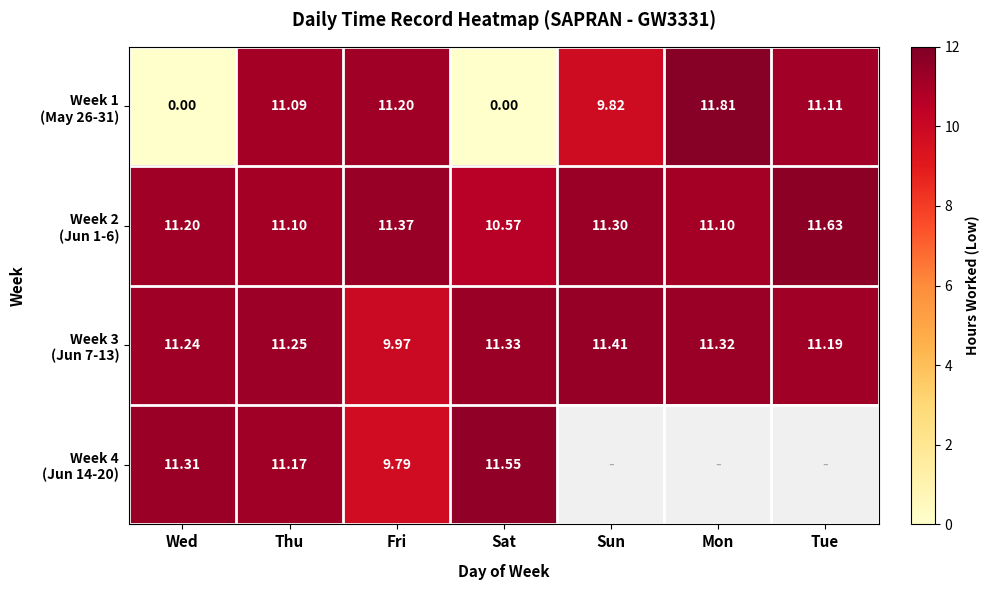

The value of Week 1 (May 26-31) at Wed is 6.0. True or false?

False